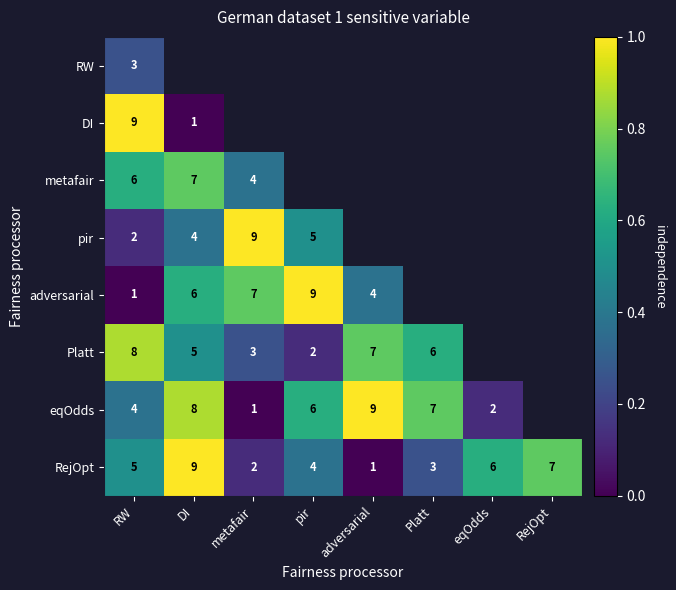

Is the value of Platt at adversarial greater than the value of pir at DI?

Yes